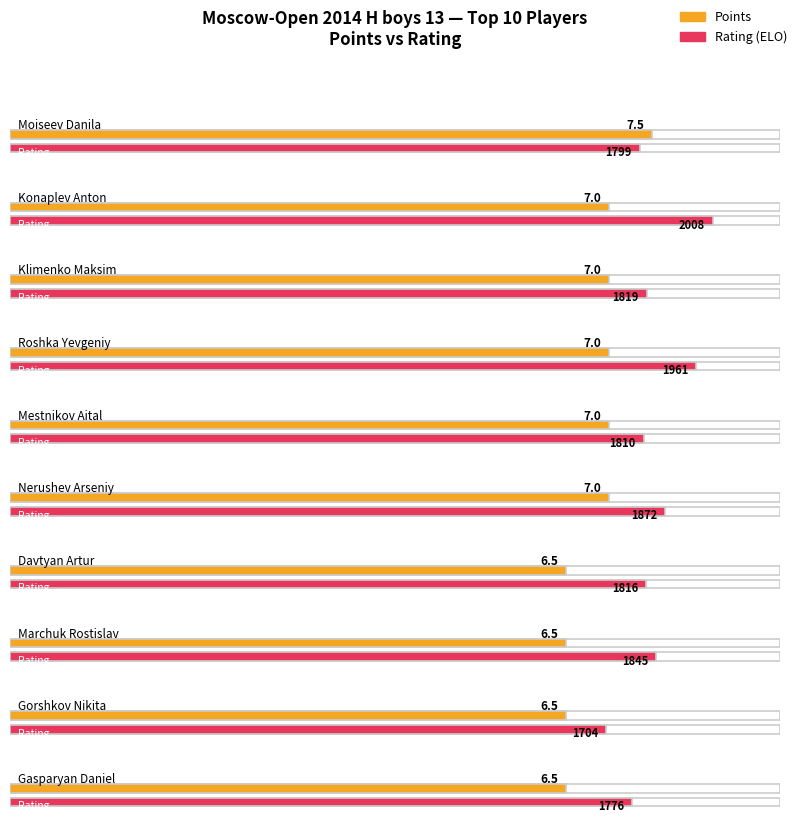

What is the label of the 2nd bar from the left?

Konaplev Anton